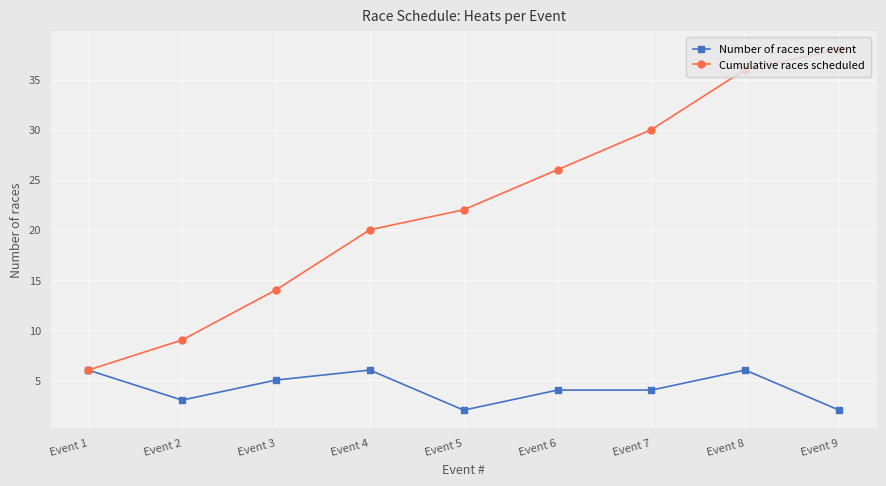

True or false: Cumulative races scheduled has more than 2 interior local peaks.

False